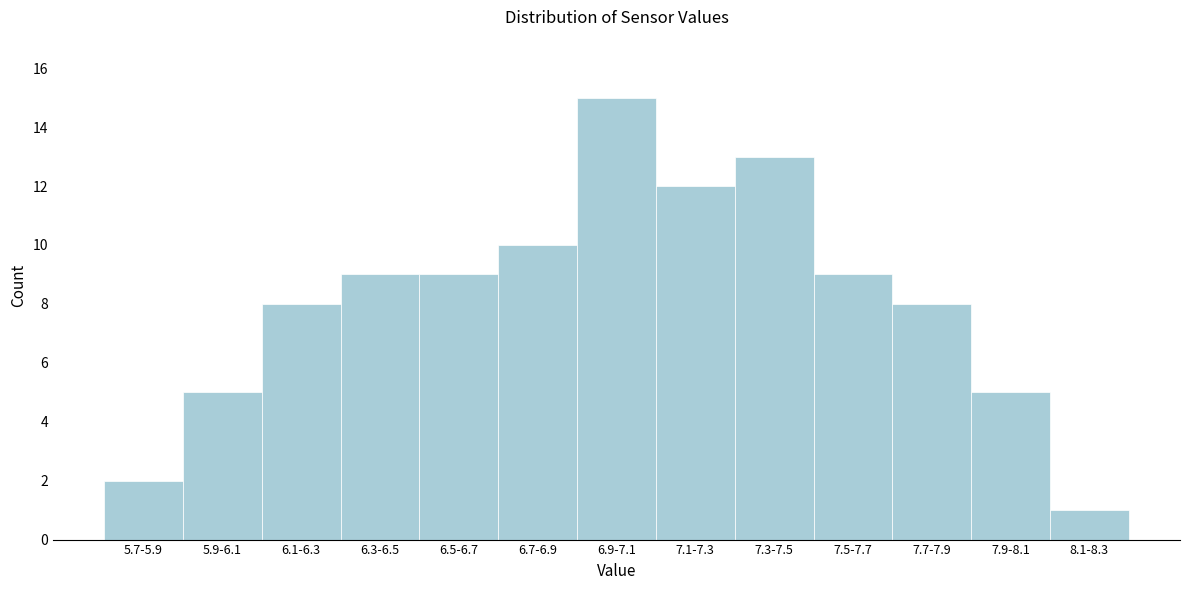

Reading left to right, what are all the values shown in this chart?

5.7-5.9=2	5.9-6.1=5	6.1-6.3=8	6.3-6.5=9	6.5-6.7=9	6.7-6.9=10	6.9-7.1=15	7.1-7.3=12	7.3-7.5=13	7.5-7.7=9	7.7-7.9=8	7.9-8.1=5	8.1-8.3=1